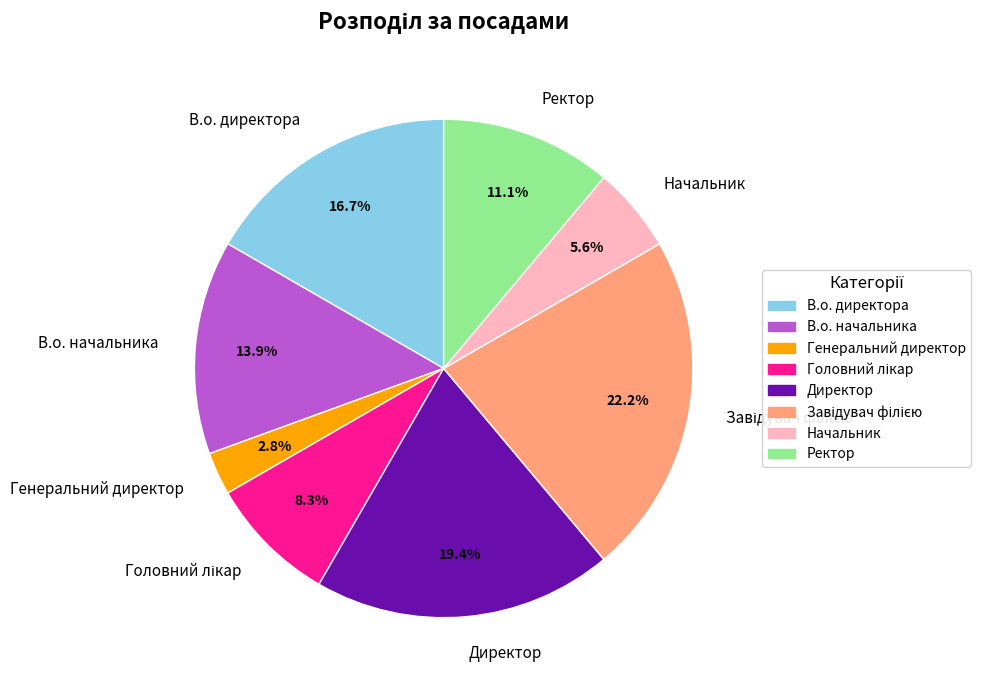

To the nearest percent, what is the average slice percentage?

12%